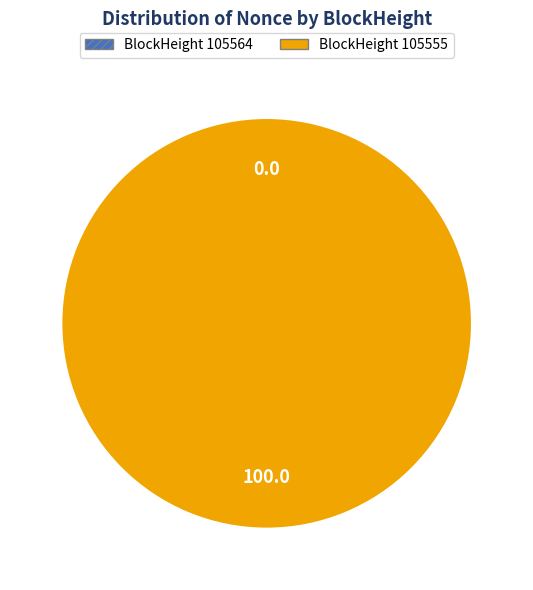

Which slice is the largest?

105555